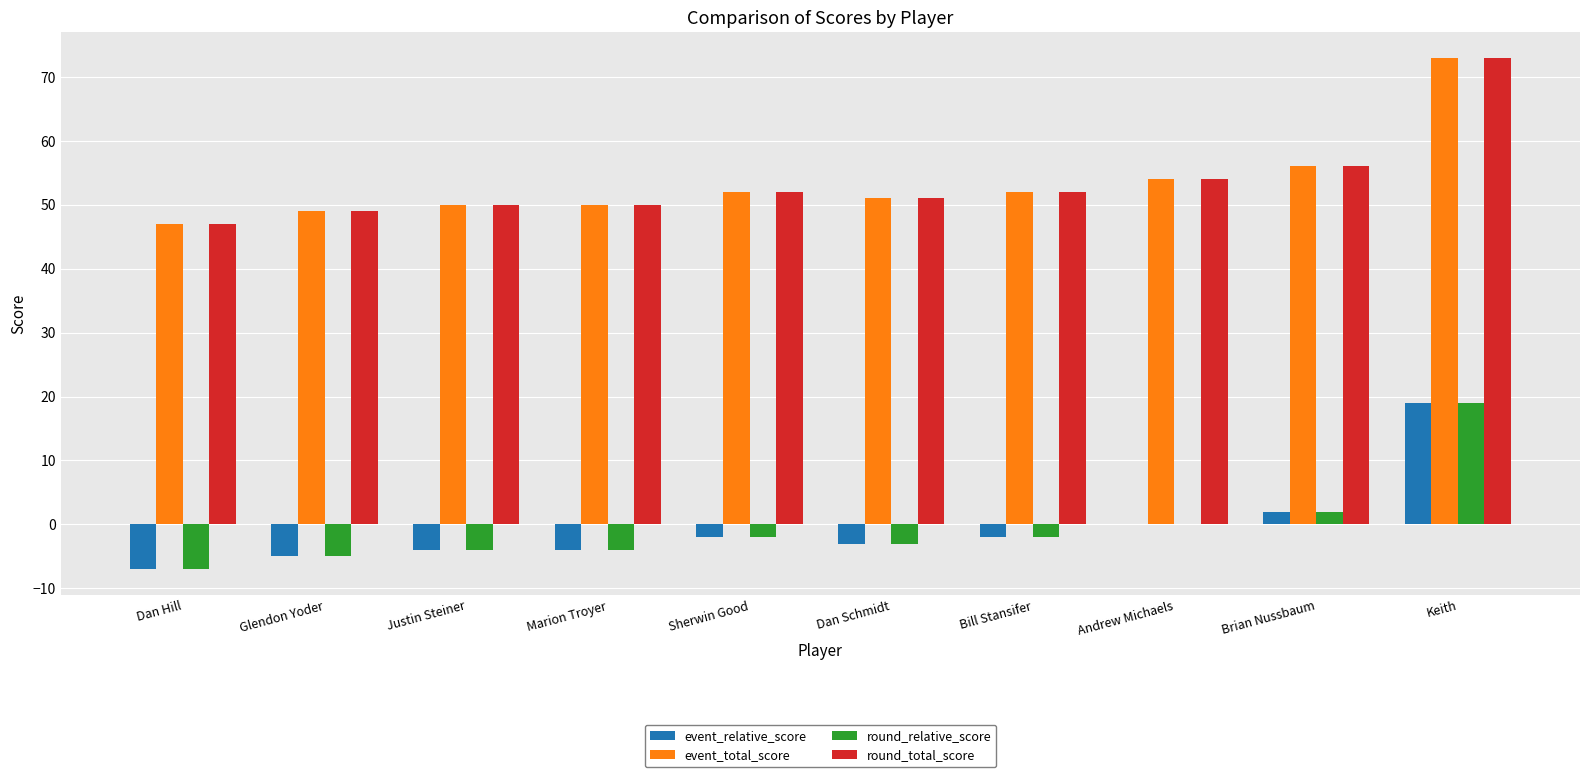

What is the average value of the event_relative_score series?

-1